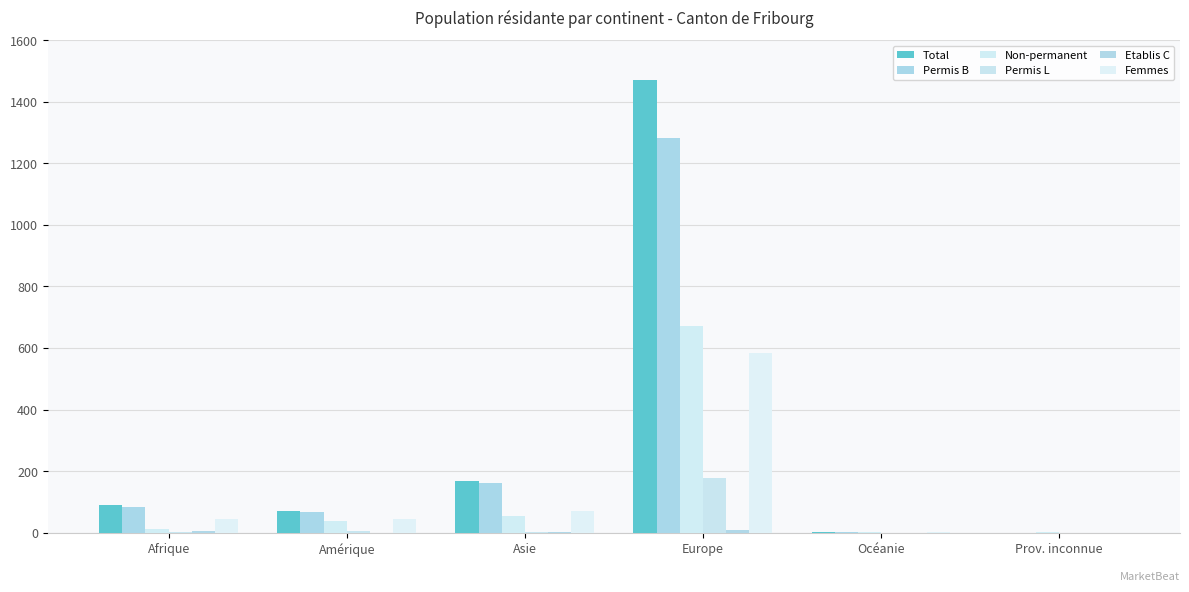

Are the bars grouped side by side (vs. stacked)?

Yes